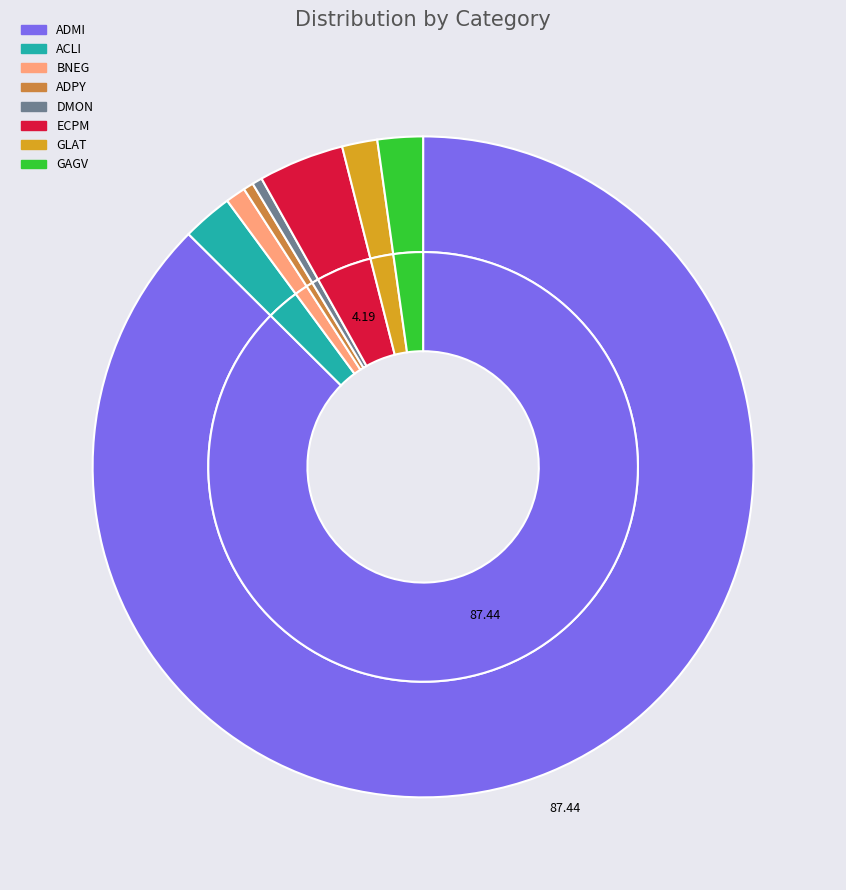

Which category accounts for the majority?

ADMI